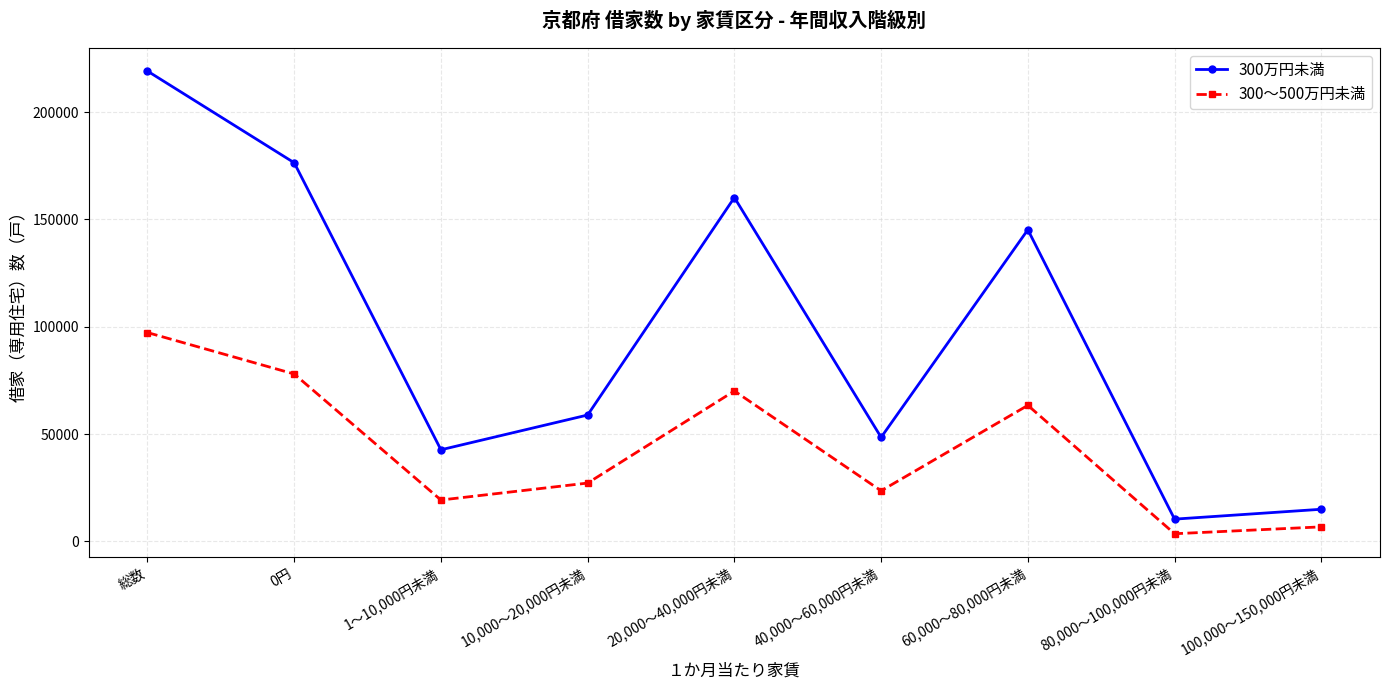

True or false: 300万円未満 and 300～500万円未満 cross at least once.

False